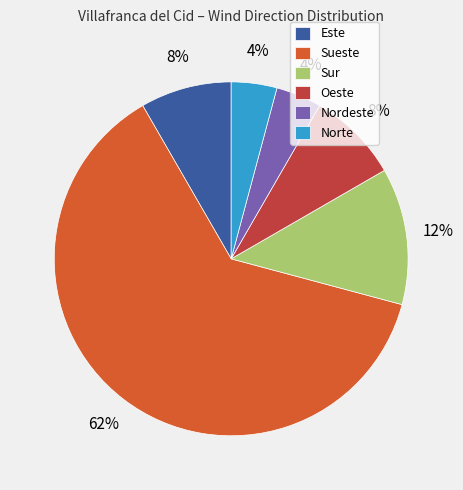

Do Norte and Sueste together represent more than half of the pie?

Yes